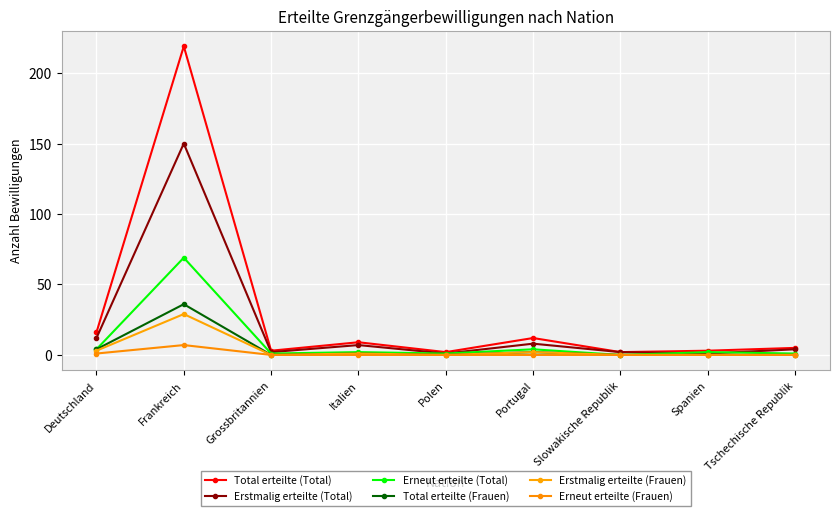

Reading left to right, transcribe all the data shown in this chart.

Total erteilte (Total): 16	219	3	9	2	12	2	3	5
Erstmalig erteilte (Total): 12	150	2	7	1	8	2	1	4
Erneut erteilte (Total): 4	69	1	2	1	4	0	2	1
Total erteilte (Frauen): 4	36	0	1	0	2	0	0	0
Erstmalig erteilte (Frauen): 3	29	0	1	0	2	0	0	0
Erneut erteilte (Frauen): 1	7	0	0	0	0	0	0	0